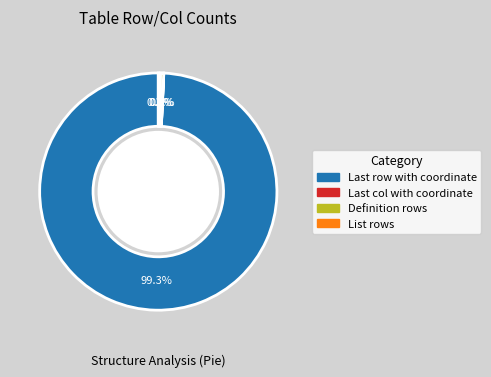

Does Definition rows represent more than half of the total?

No